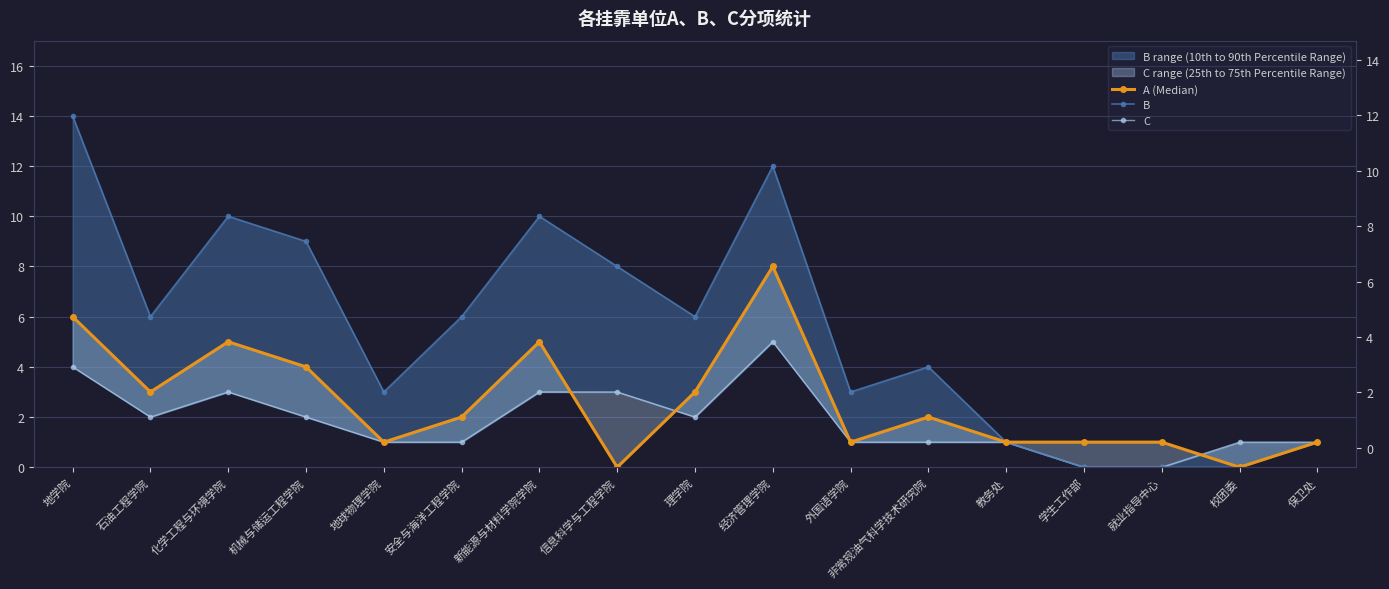

What is the approximate value of B at 地学院, to the nearest 5?

15